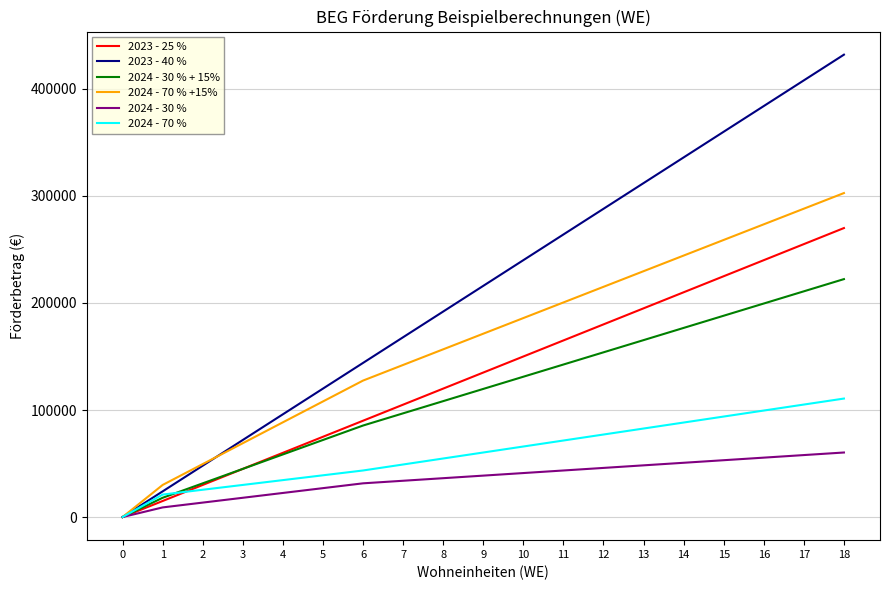

Which series has the largest range (max minus min)?

2023 - 40 %